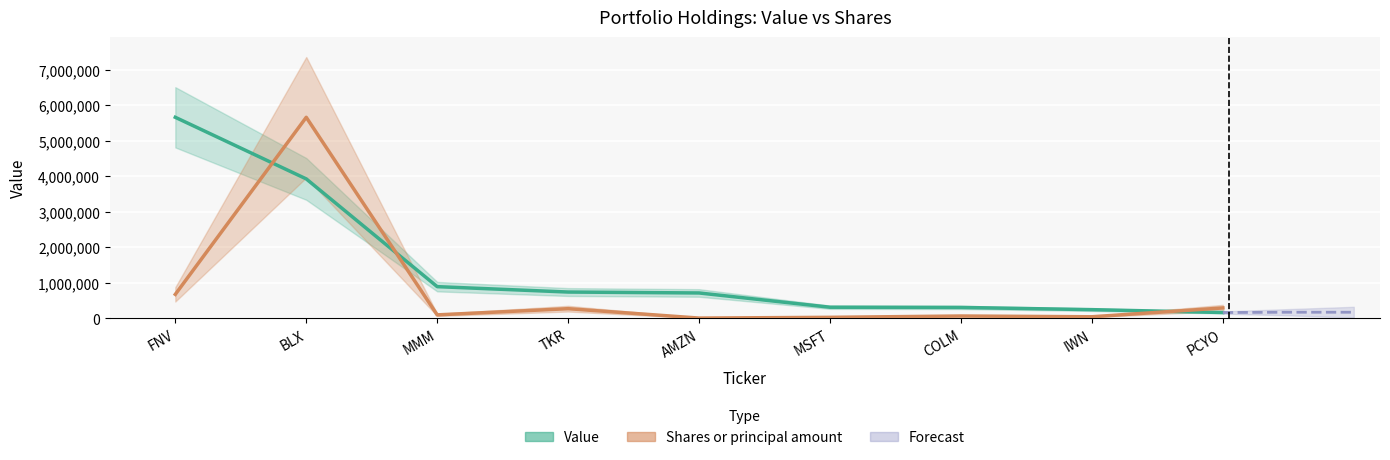

Reading left to right, transcribe all the data shown in this chart.

Value: FNV=5662000.0	BLX=3926000.0	MMM=890000.0	TKR=738000.0	AMZN=712000.0	MSFT=310000.0	COLM=304000.0	IWN=242000.0	PCYO=161000.0
Shares or principal amount: FNV=672517.5	BLX=5662000.0	MMM=94616.8	TKR=269089.9	AMZN=4278.9	MSFT=25292.0	COLM=62608.0	IWN=41246.6	PCYO=290235.7